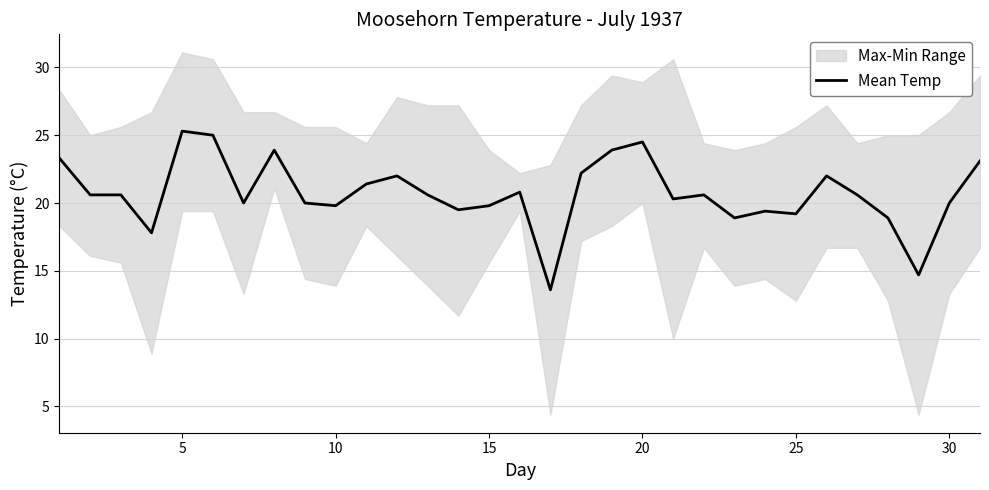

What is the average value?

20.7